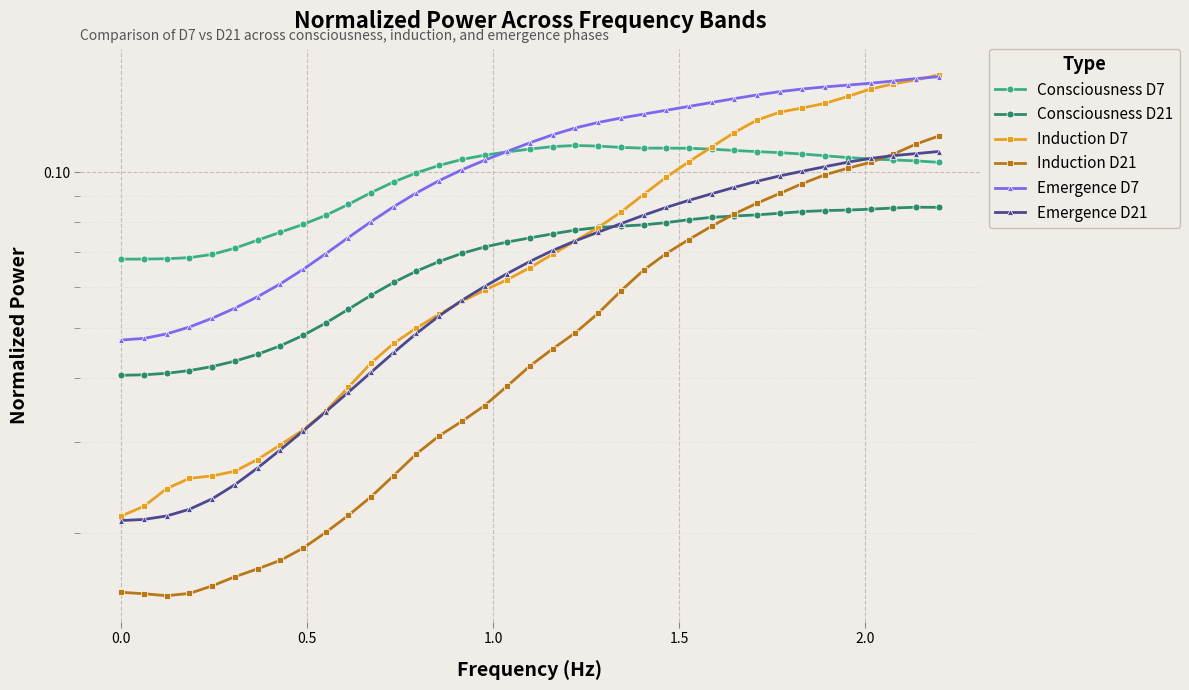

Is the value of Induction D21 at 35 greater than the value of Consciousness D7 at 2.0?

Yes